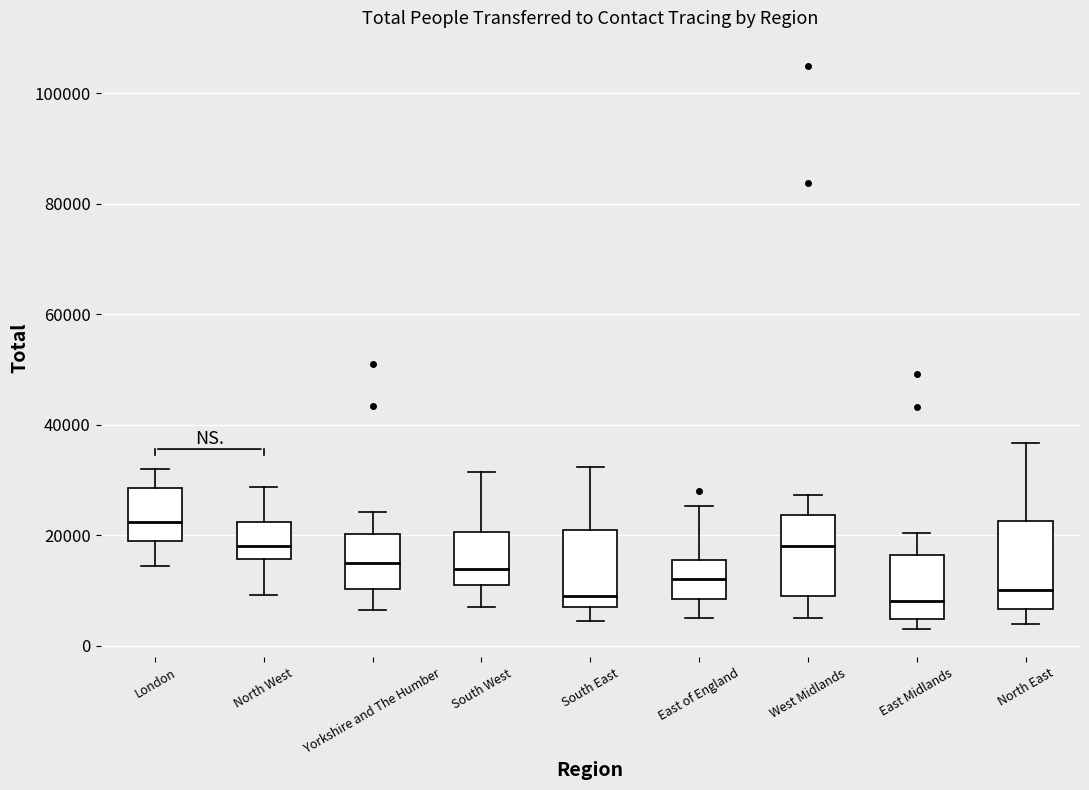

Reading left to right, read every box against the y-axis: the position of its median line, the range the box covers, and the ends of its whiskers. The values are not printed on the chart, so give them approximately, as read against the axis.

London: median 22000, box 20000 to 28000, whiskers 14000 to 32000
North West: median 18000, box 16000 to 22000, whiskers 10000 to 28000
Yorkshire and The Humber: median 14000, box 10000 to 20000, whiskers 6000 to 24000
South West: median 14000, box 10000 to 20000, whiskers 8000 to 32000
South East: median 10000, box 6000 to 20000, whiskers 4000 to 32000
East of England: median 12000, box 8000 to 16000, whiskers 6000 to 26000
West Midlands: median 18000, box 10000 to 24000, whiskers 6000 to 28000
East Midlands: median 8000, box 4000 to 16000, whiskers 4000 (just below the box's lower edge) to 20000
North East: median 10000, box 6000 to 22000, whiskers 4000 to 36000